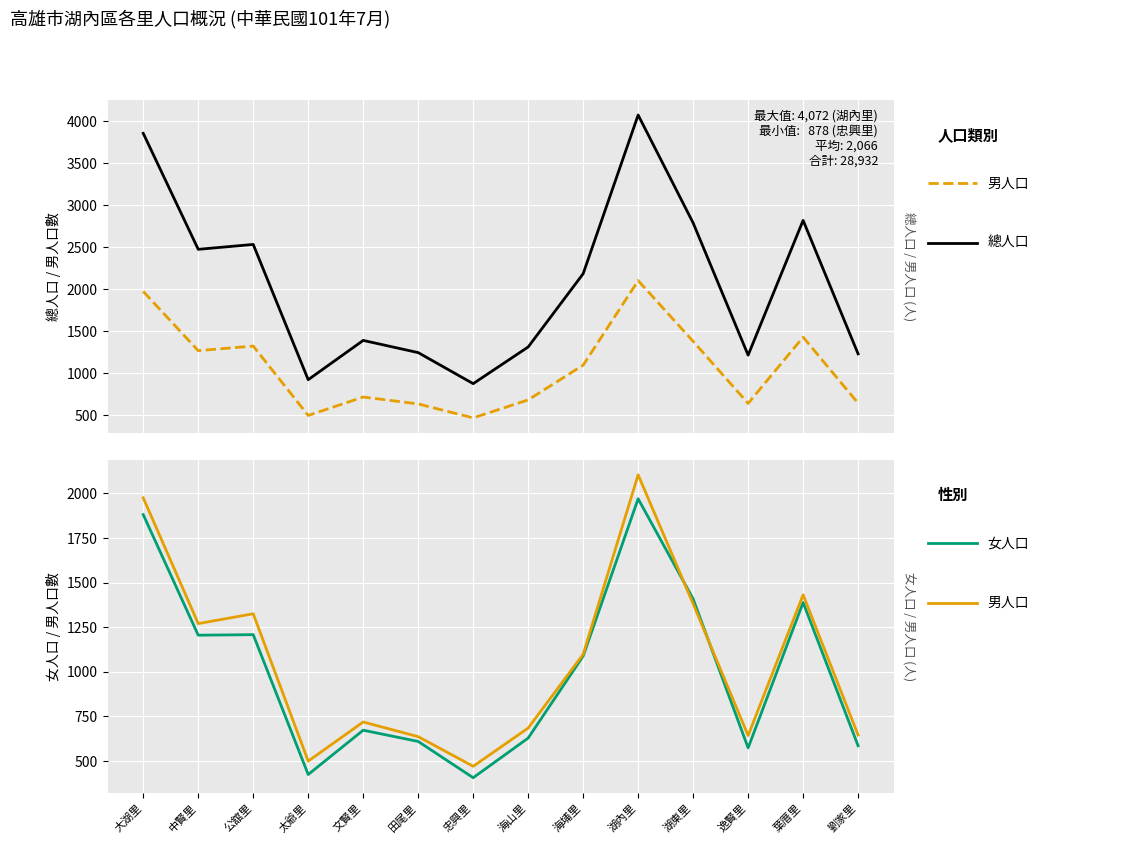

True or false: 男人口 has a value of 1098 at 海埔里.

True